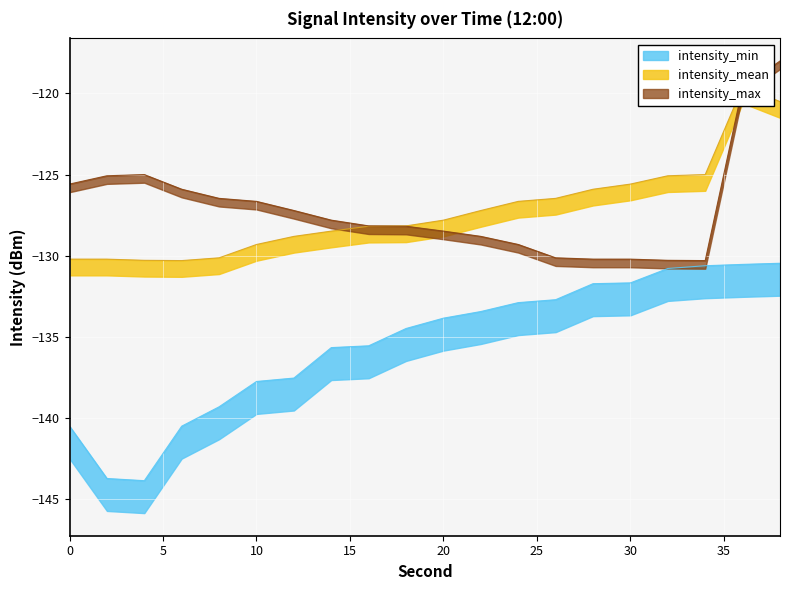

Read the intensity_min value at 8.

-139.3